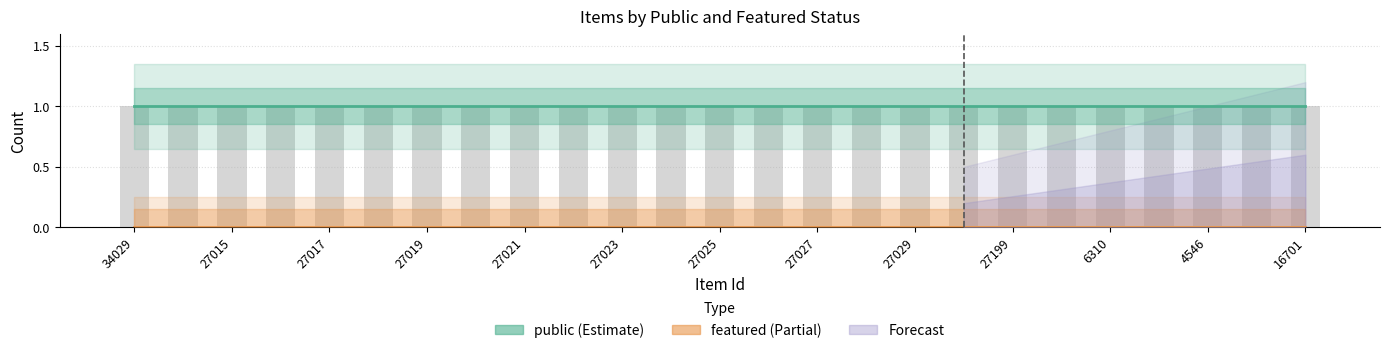

What value does the public series have at 27016?

1